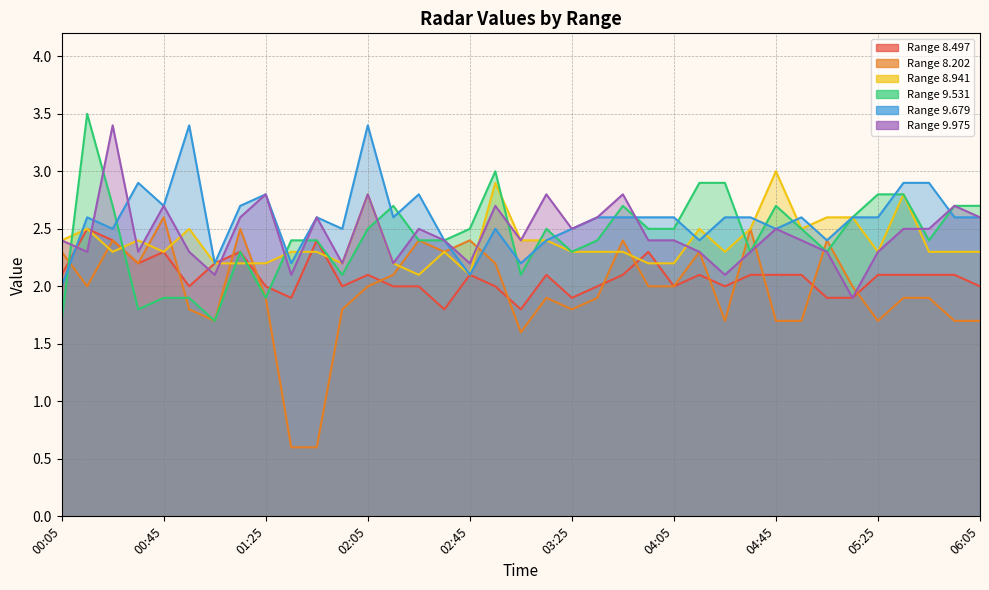

Is it true that 8.497 equals 3.6 at 01:25?

False